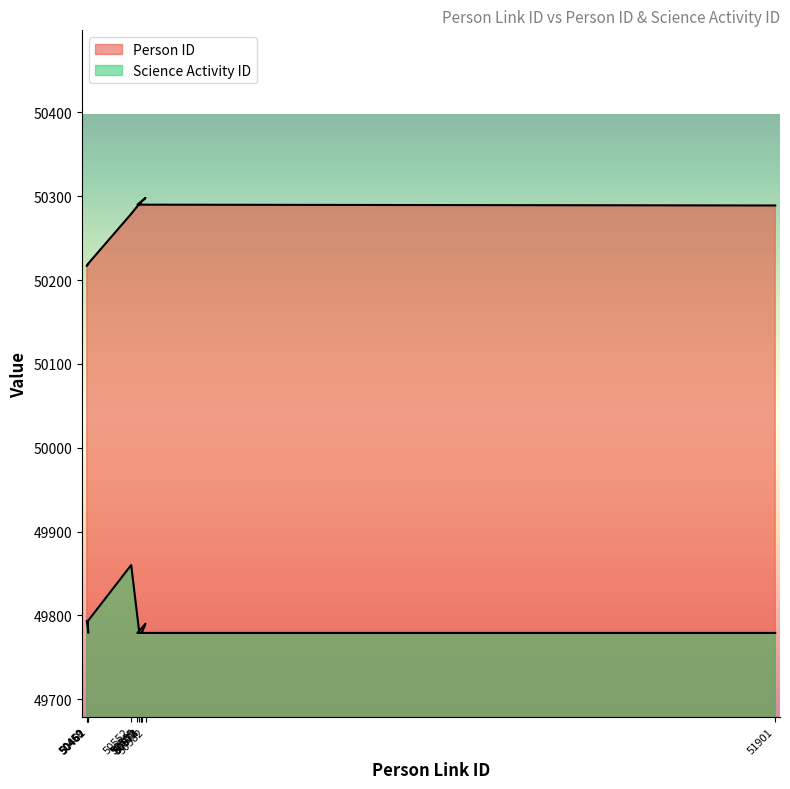

At which label does Person ID first exceed 50290?

50569